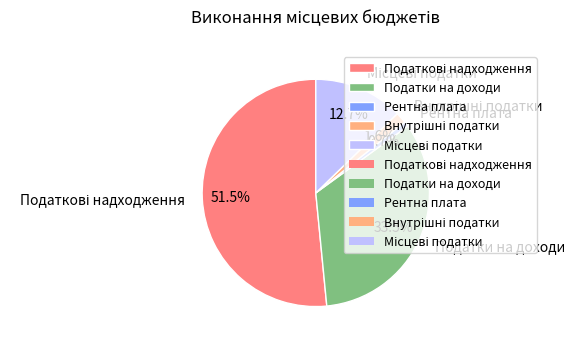

Which category has the smallest portion of the pie?

Рентна плата